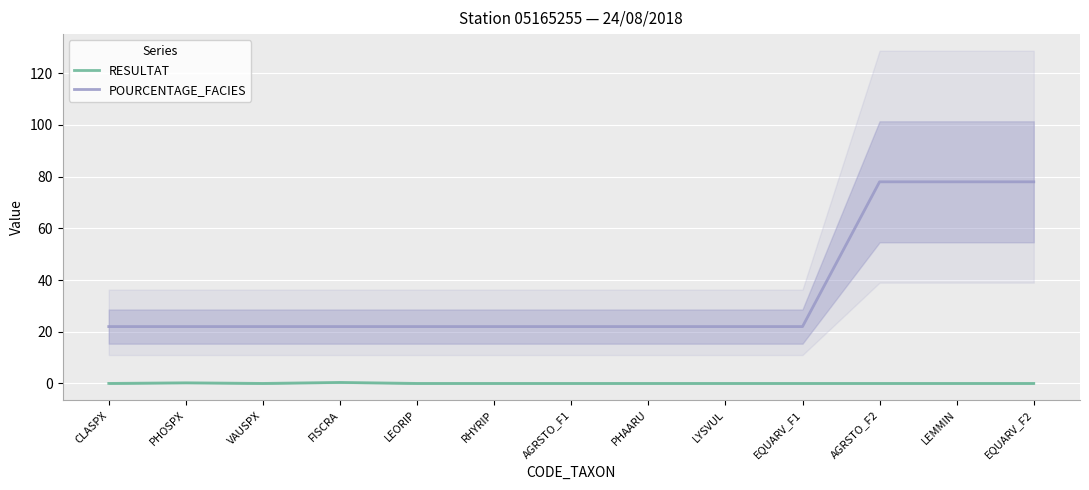

What is the total value across all series at EQUARV_F1?

22.0